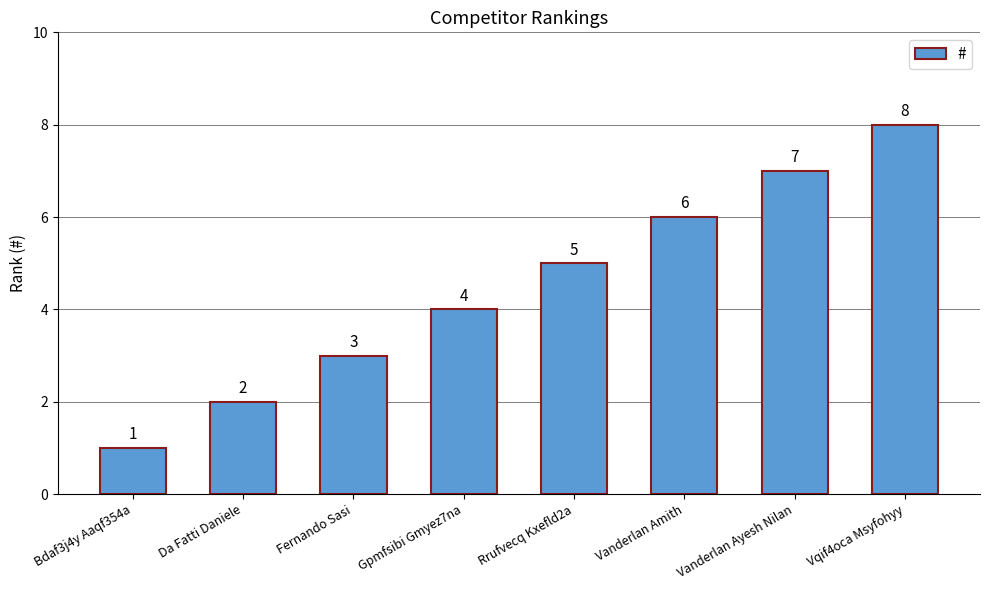

The value at Vqif4oca Msyfohyy is 12. True or false?

False